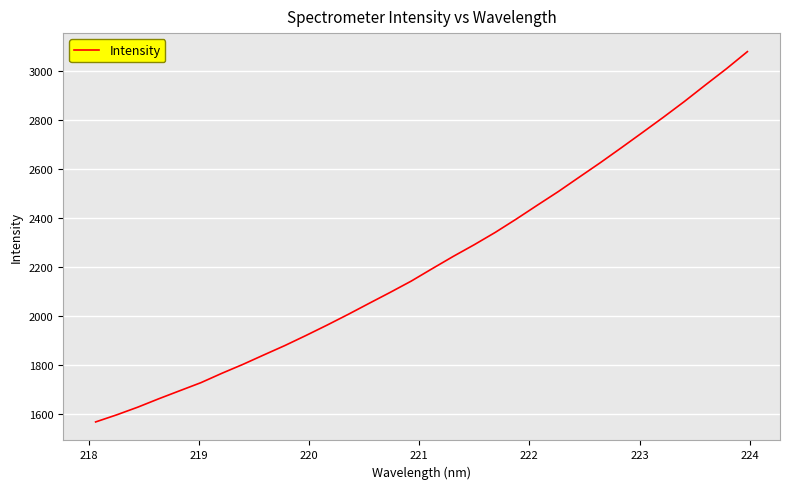

What is the difference between the maximum and minimum values?

1511.1